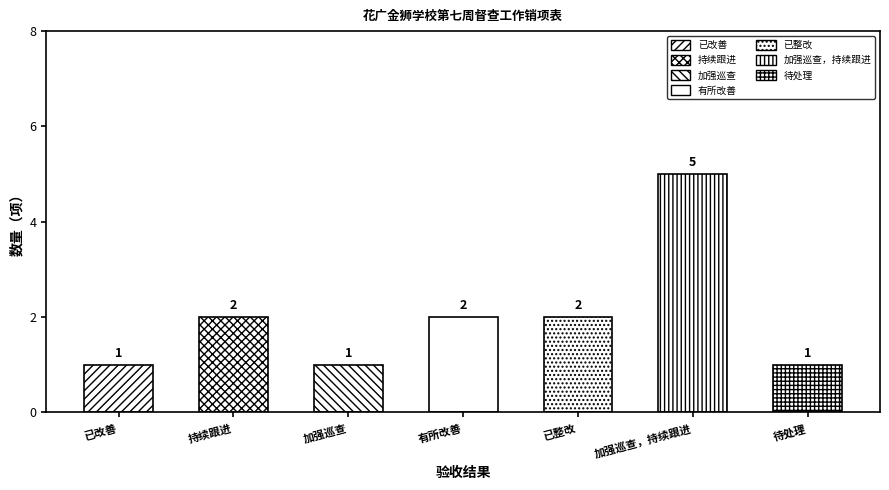

Which has a higher value, 加强巡查 or 待处理?

加强巡查